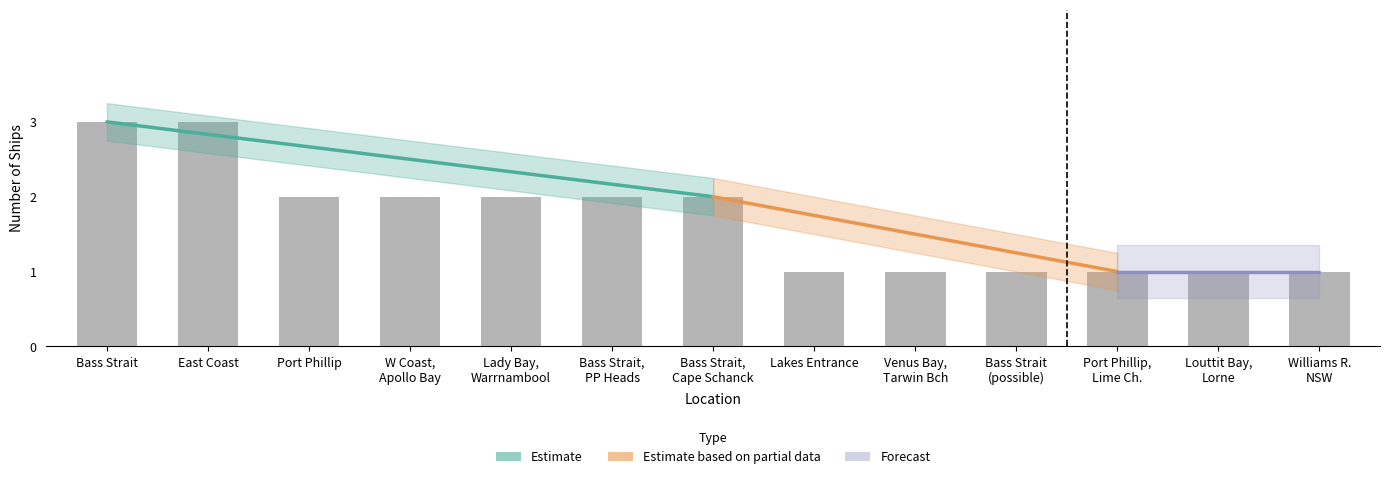

Are the bars grouped side by side (vs. stacked)?

No